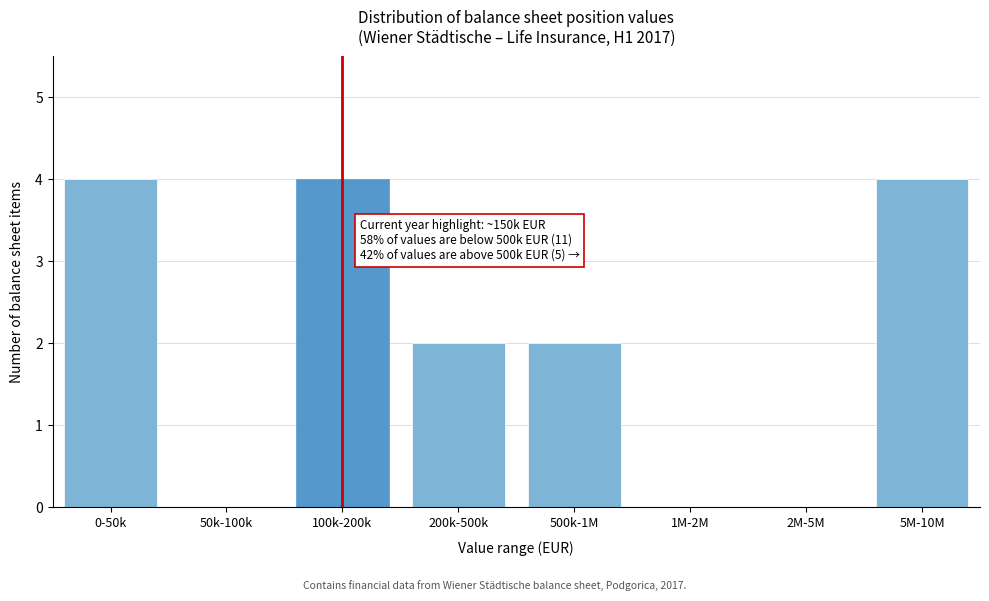

Reading right to left, list all the values displayed in this chart.

5M-10M=4	2M-5M=0	1M-2M=0	500k-1M=2	200k-500k=2	100k-200k=4	50k-100k=0	0-50k=4